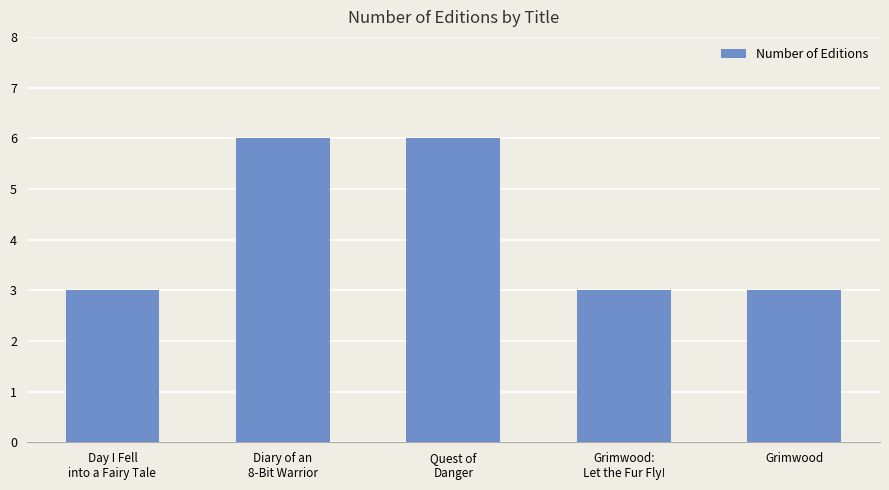

What is the approximate value at Grimwood?

3